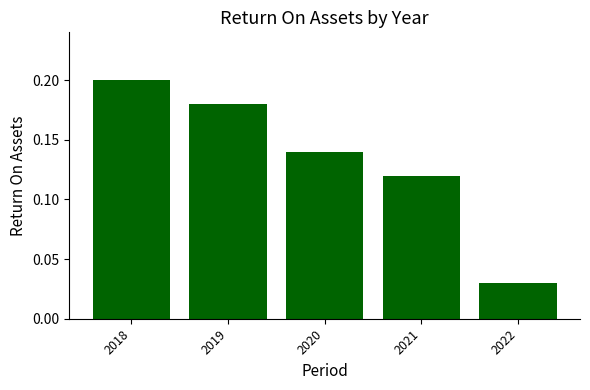

The chart shows a value of 0.2 at 2018. True or false?

True